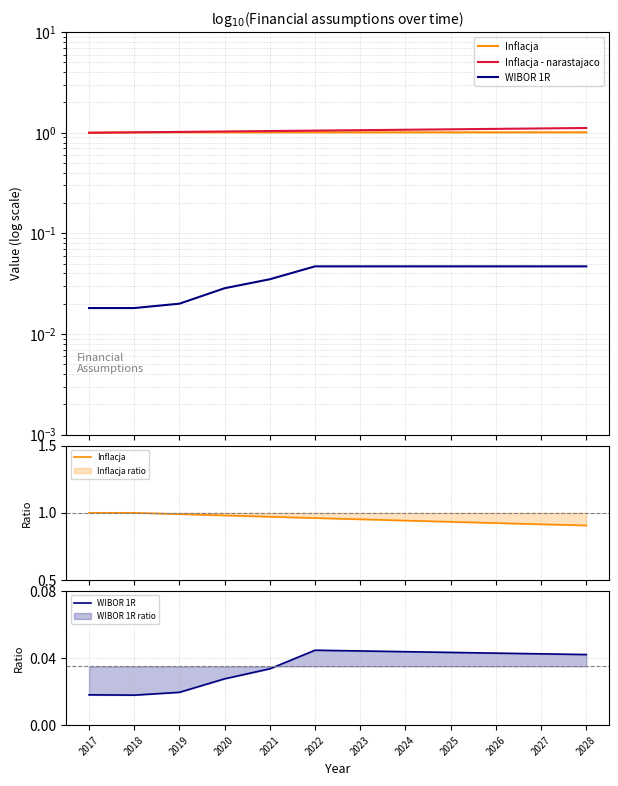

True or false: WIBOR 1R and Inflacja cross at least once.

False